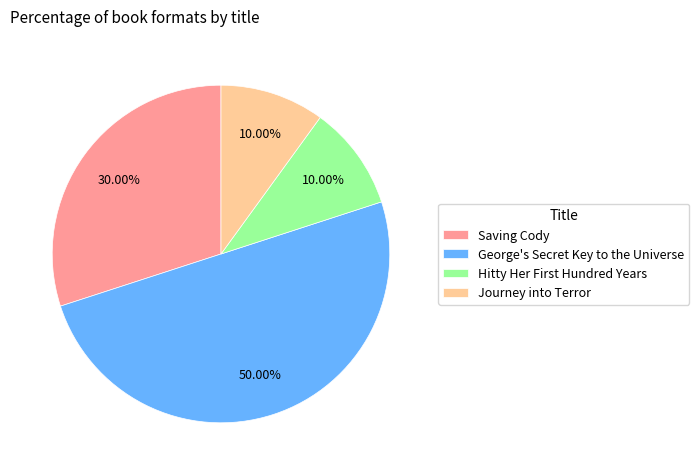

To the nearest percent, what is the difference between the largest and smallest slice percentages?

40%